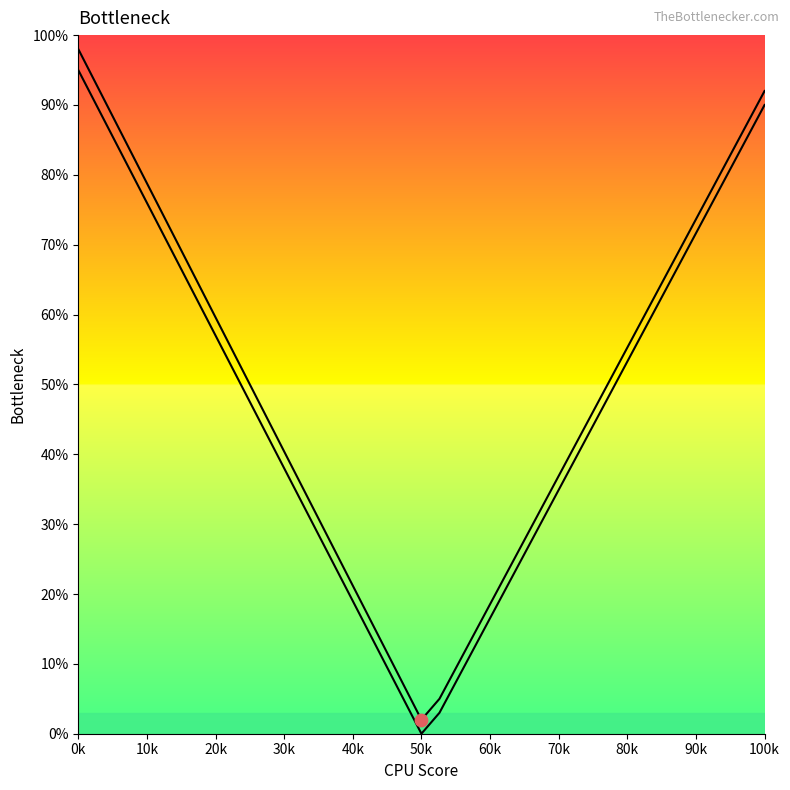

Does the chart have visible grid lines?

No